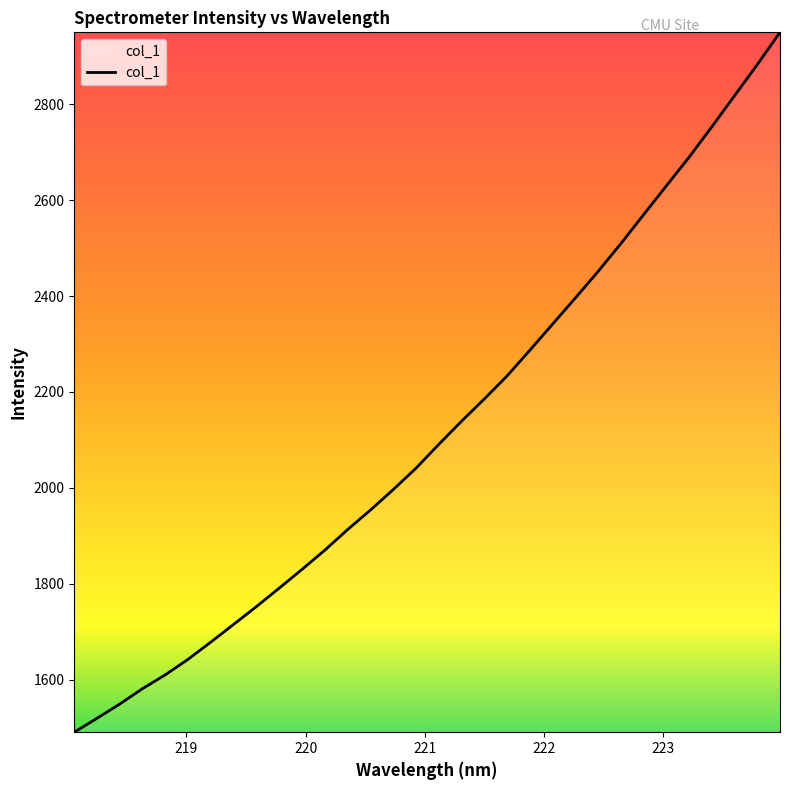

What is the difference between the maximum and minimum values?

1459.0